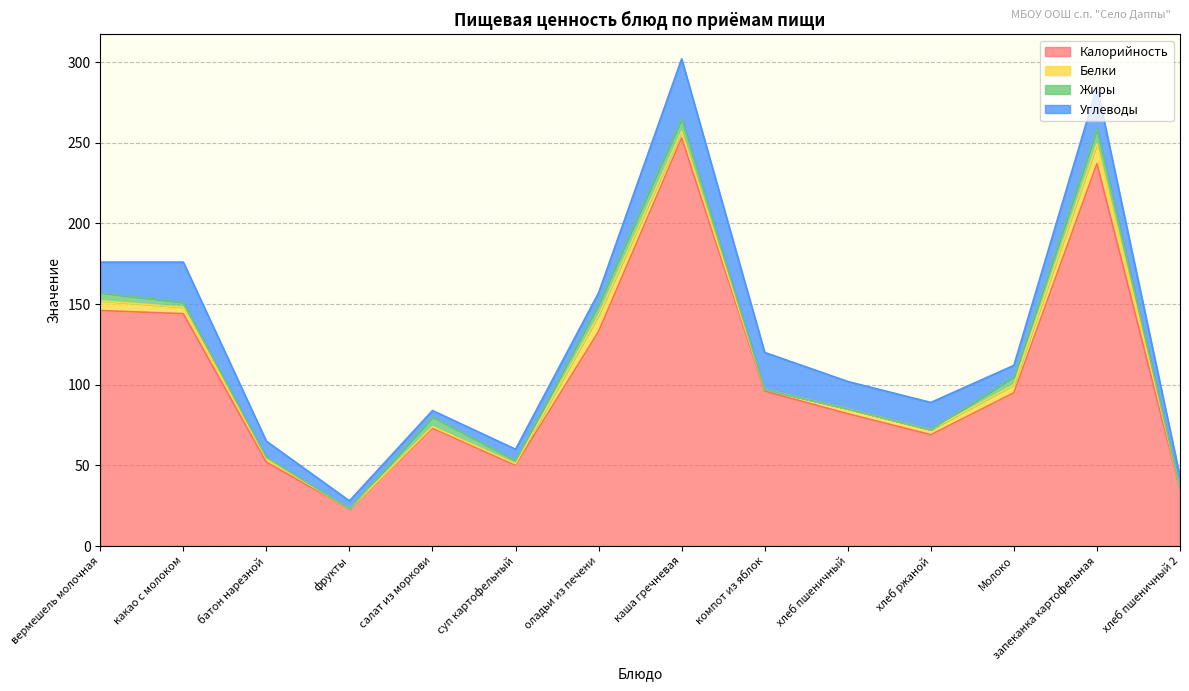

How many distinct data groups are displayed?

4